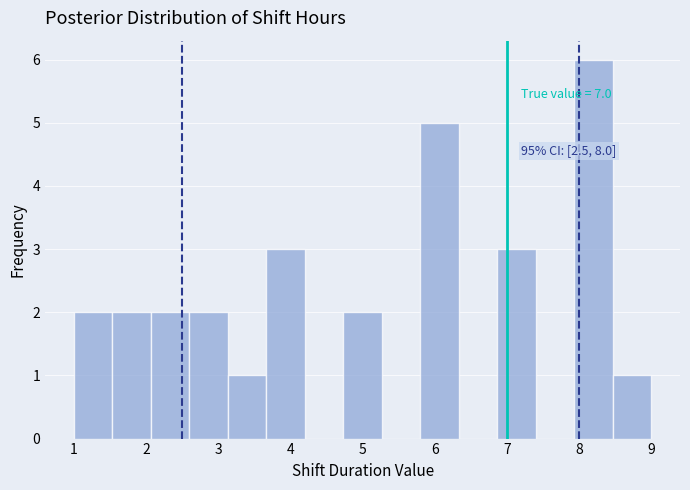

Which range on the x-axis has the tallest bar?

7.9 to 8.5